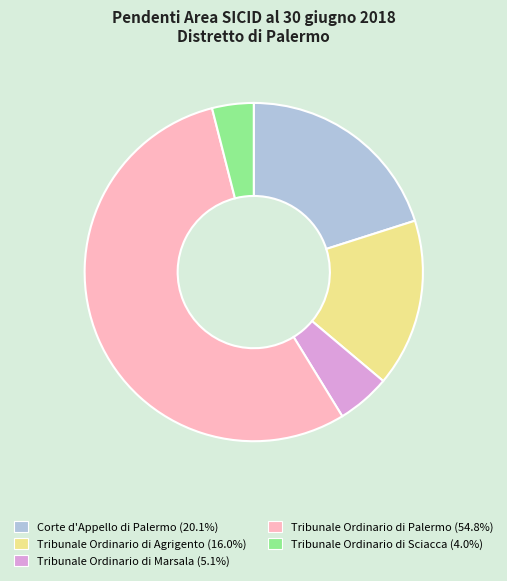

Do Tribunale Ordinario di Marsala and Tribunale Ordinario di Sciacca together represent more than half of the pie?

No